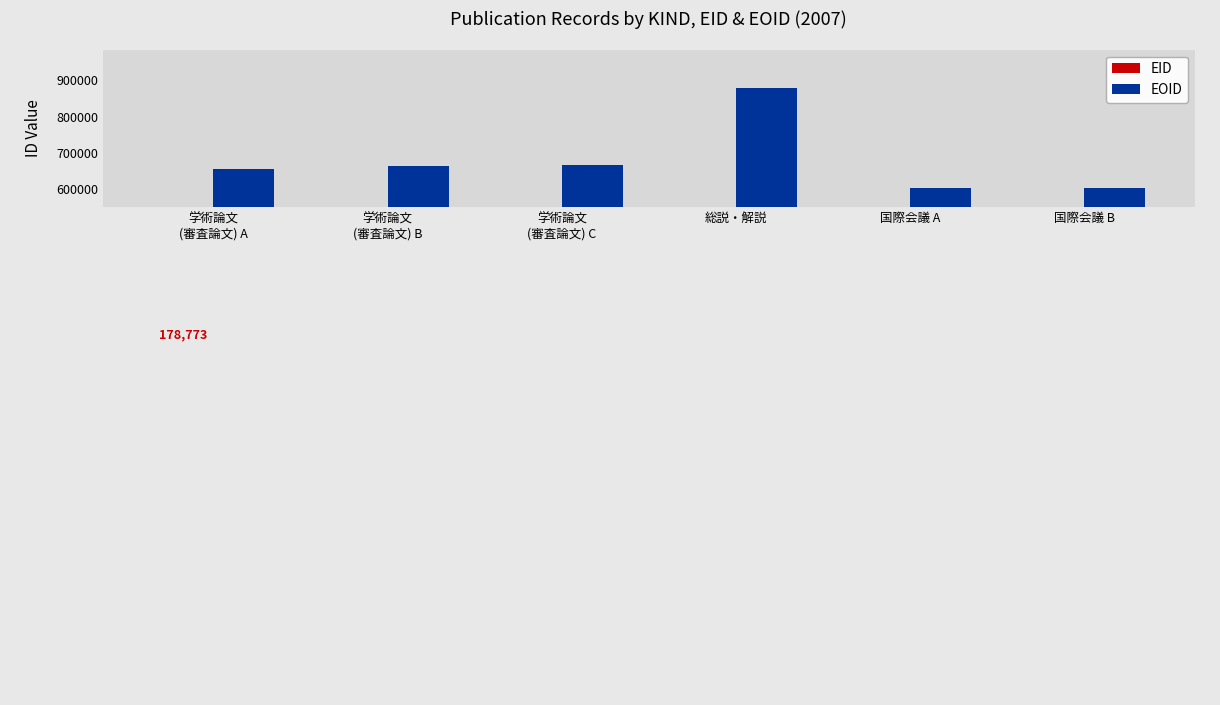

True or false: EOID has a value of 997424 at 学術論文
(審査論文) B.

False